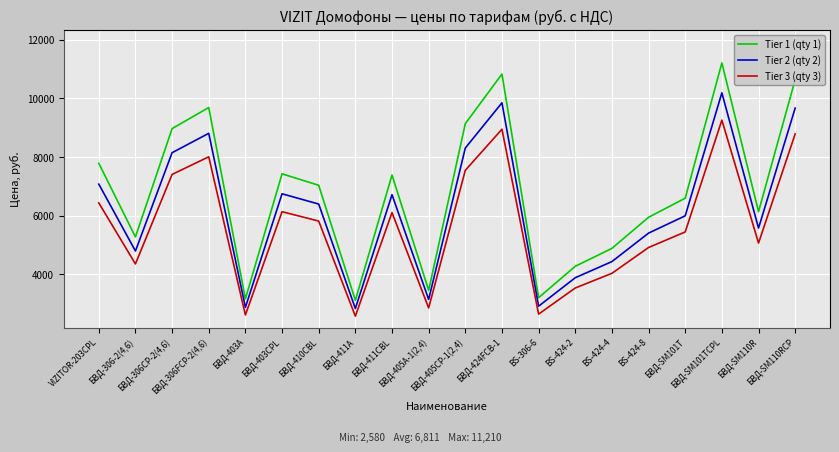

True or false: Tier 3 (qty 3) has more than 2 points higher than both neighbors.

True